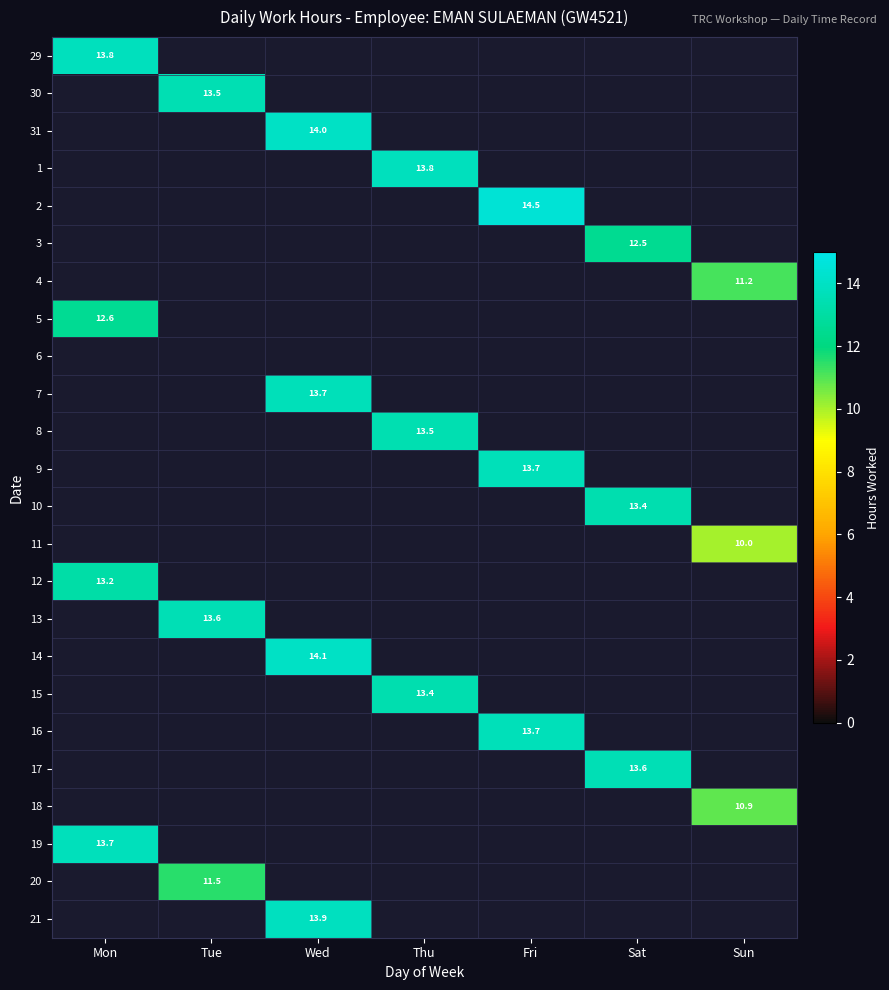

The 21 series shows 20.9 at Wed. True or false?

False